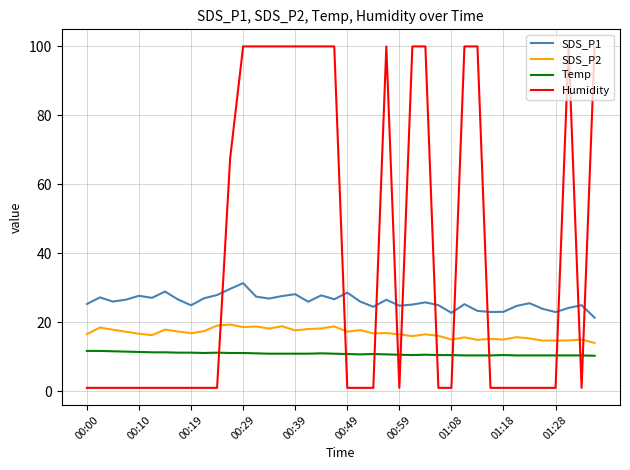

Which series has the largest total across all categories?

Humidity